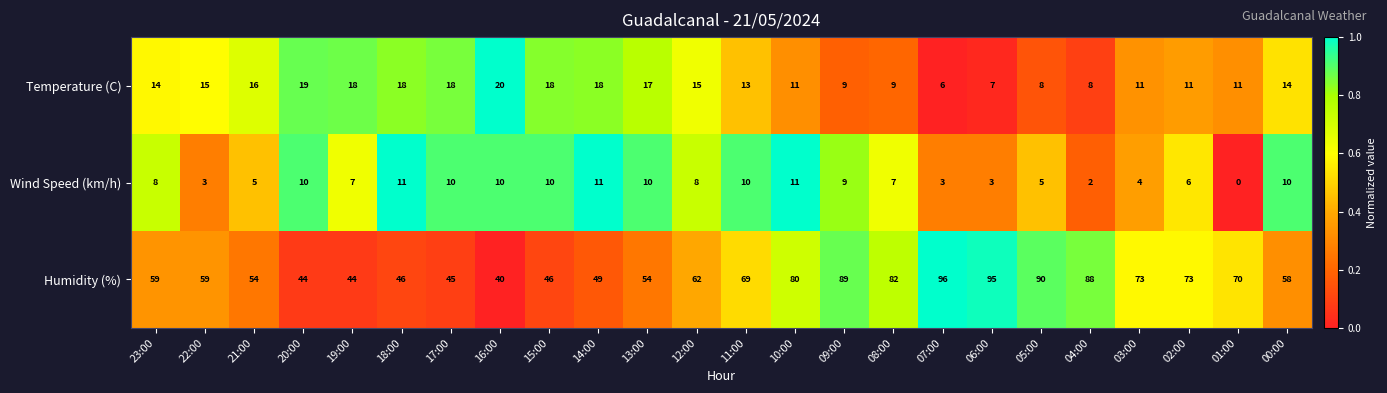

Rank the series by their maximum value, from highest to lowest.

Humidity (%), Temperature (C), Wind Speed (km/h)